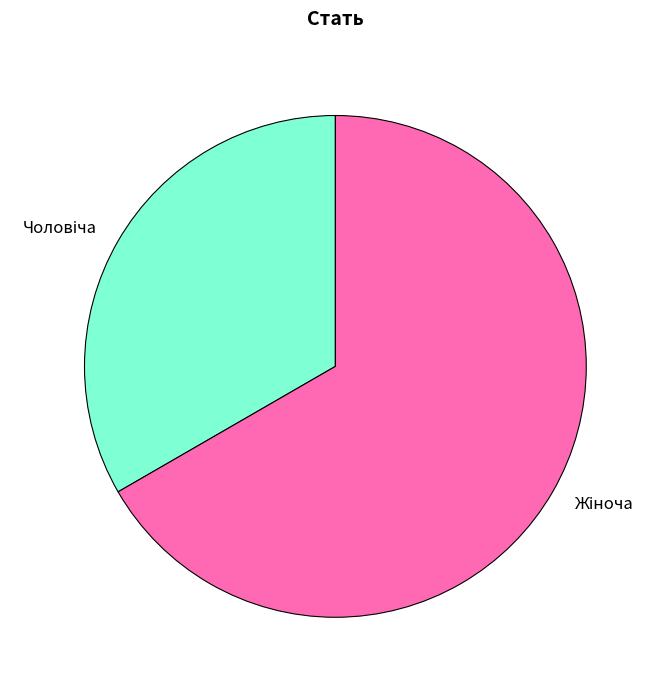

Count the number of slices in the pie.

2